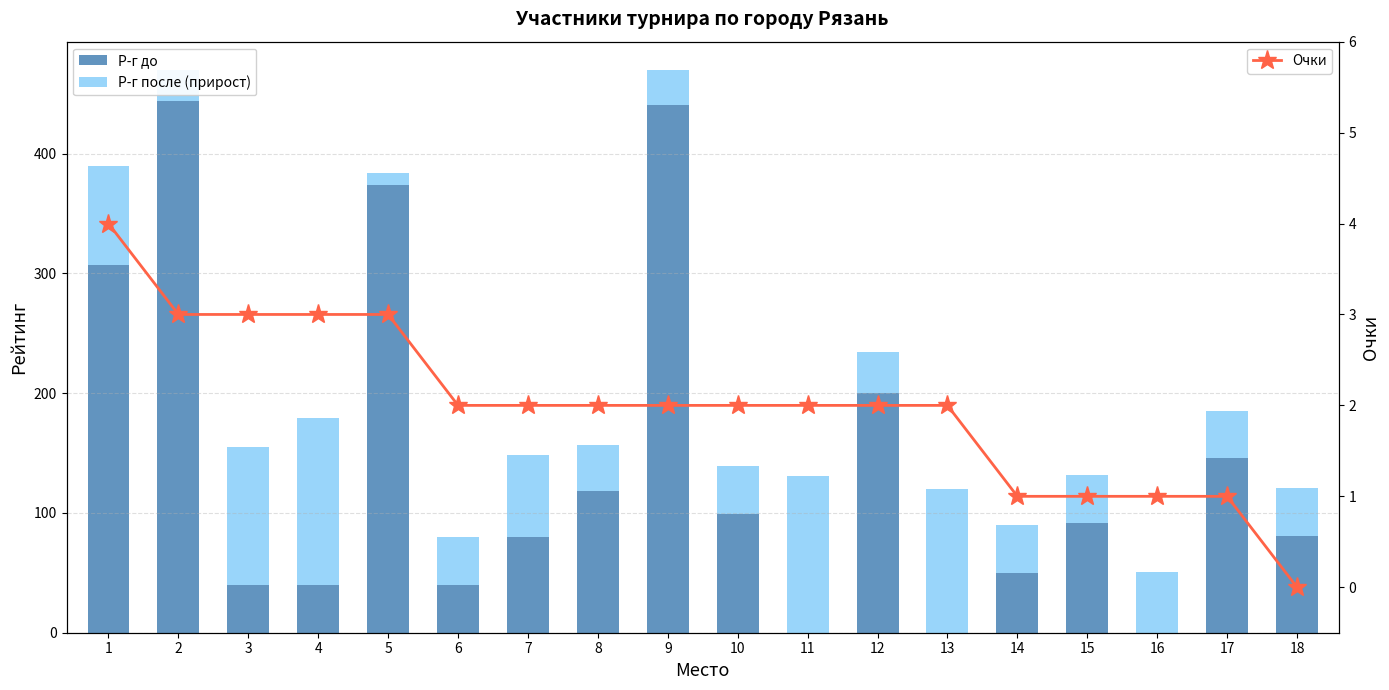

What are all the series names shown in the legend?

Р-г до, Р-г после (прирост), Очки